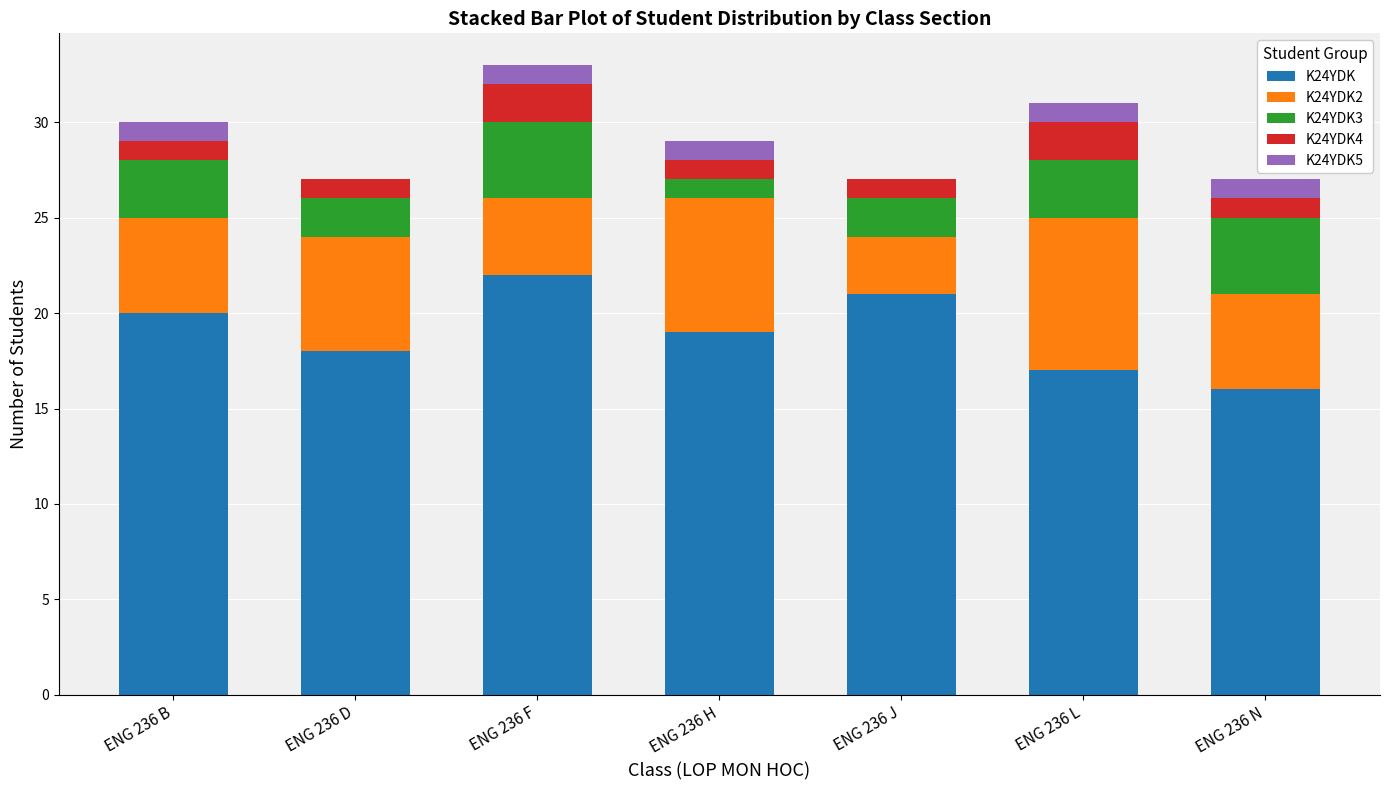

At which label does K24YDK reach its peak?

ENG 236 F